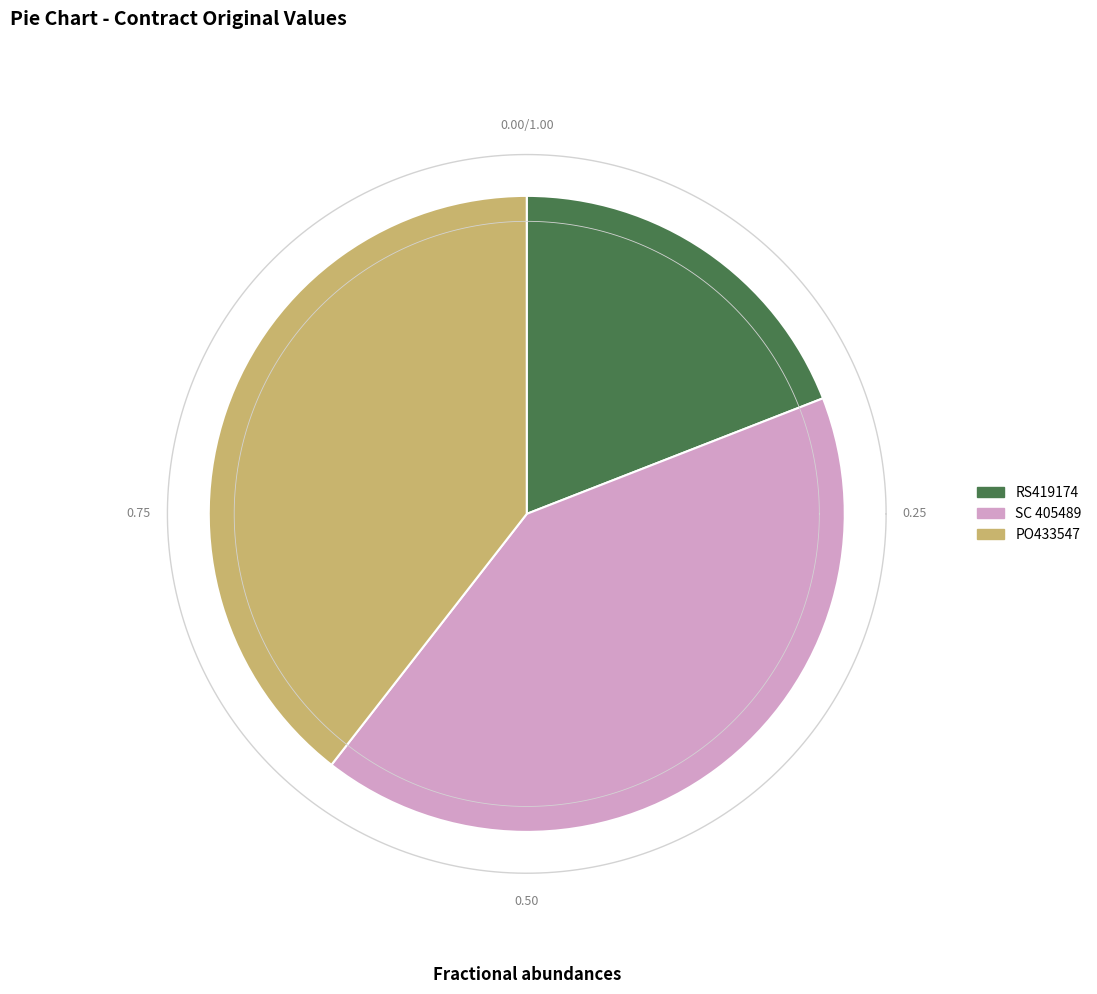

Between PO433547 and SC 405489, which is larger?

SC 405489